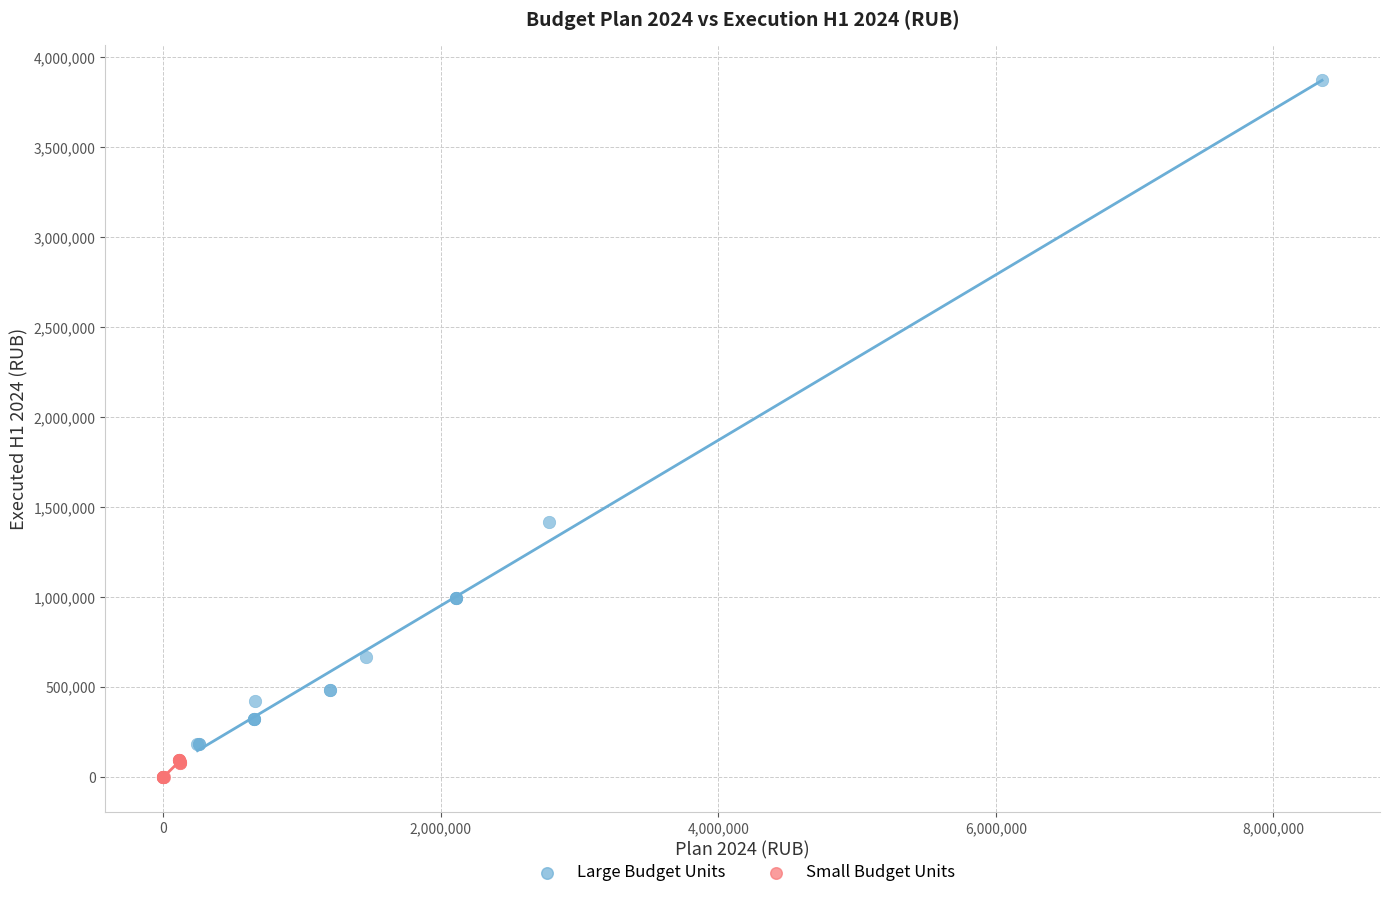

Which series contains the highest Y value?

Large Budget Units